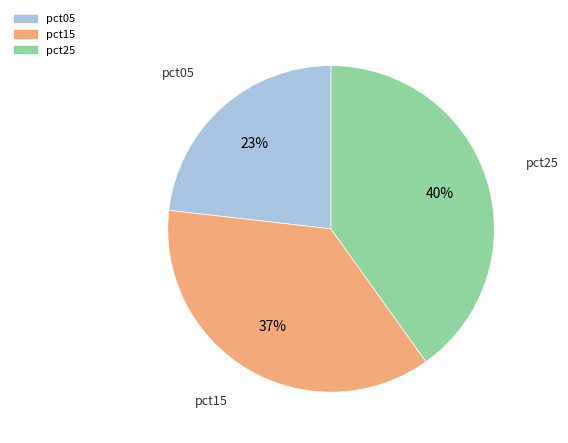

To the nearest percent, what is the difference between the largest and smallest slice percentages?

17%